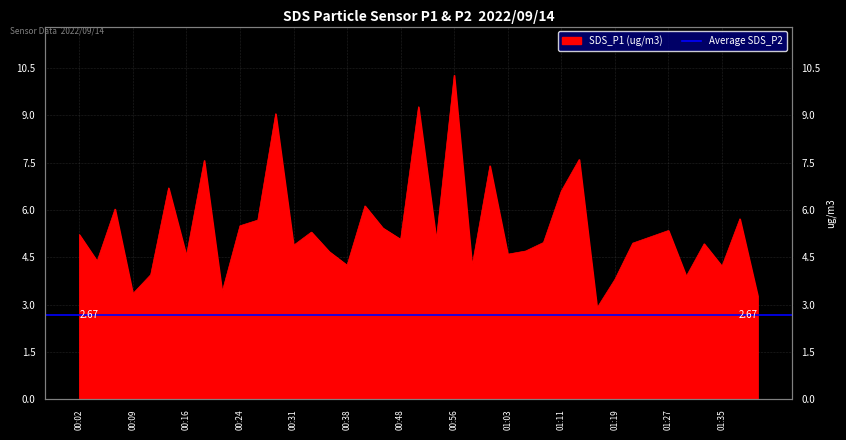

List the labels in order of value, smallest first.

01:17, 01:40, 00:09, 00:21, 01:19, 01:30, 00:11, 00:58, 01:35, 00:38, 00:04, 00:16, 01:03, 00:36, 01:06, 00:31, 01:32, 01:22, 01:08, 00:53, 00:48, 01:24, 00:02, 00:34, 01:27, 00:46, 00:24, 00:26, 01:38, 00:07, 00:41, 01:11, 00:14, 01:00, 00:19, 01:13, 00:29, 00:51, 00:56